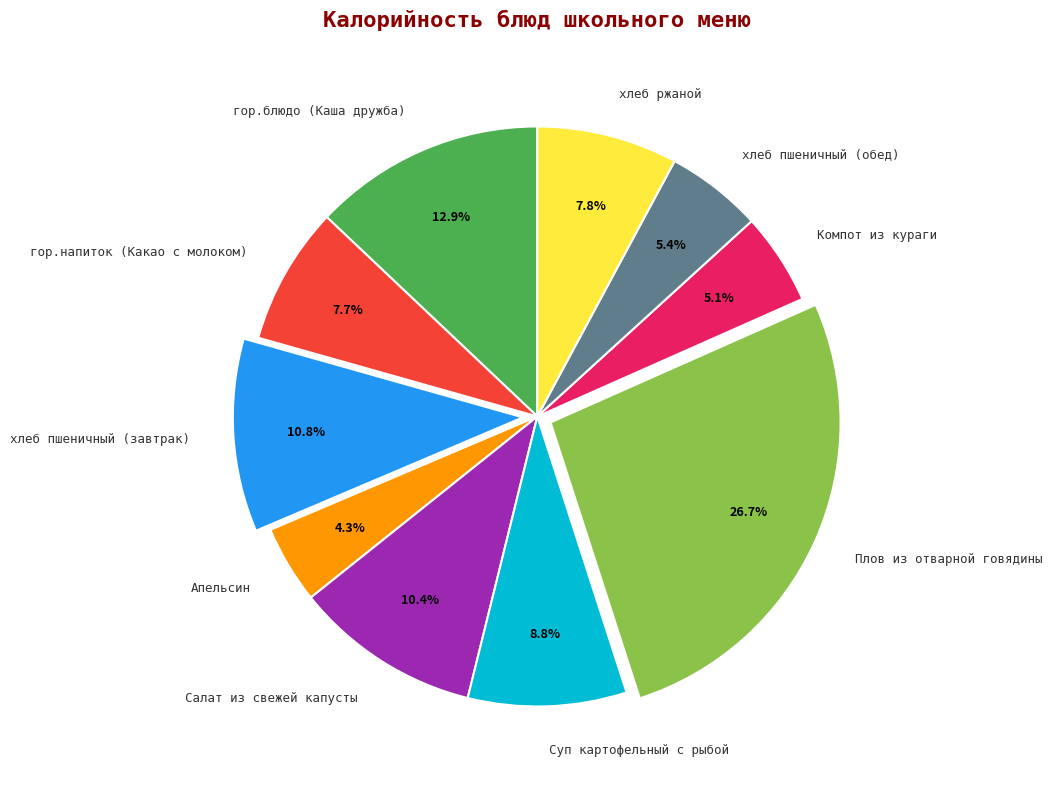

Count the number of slices in the pie.

10